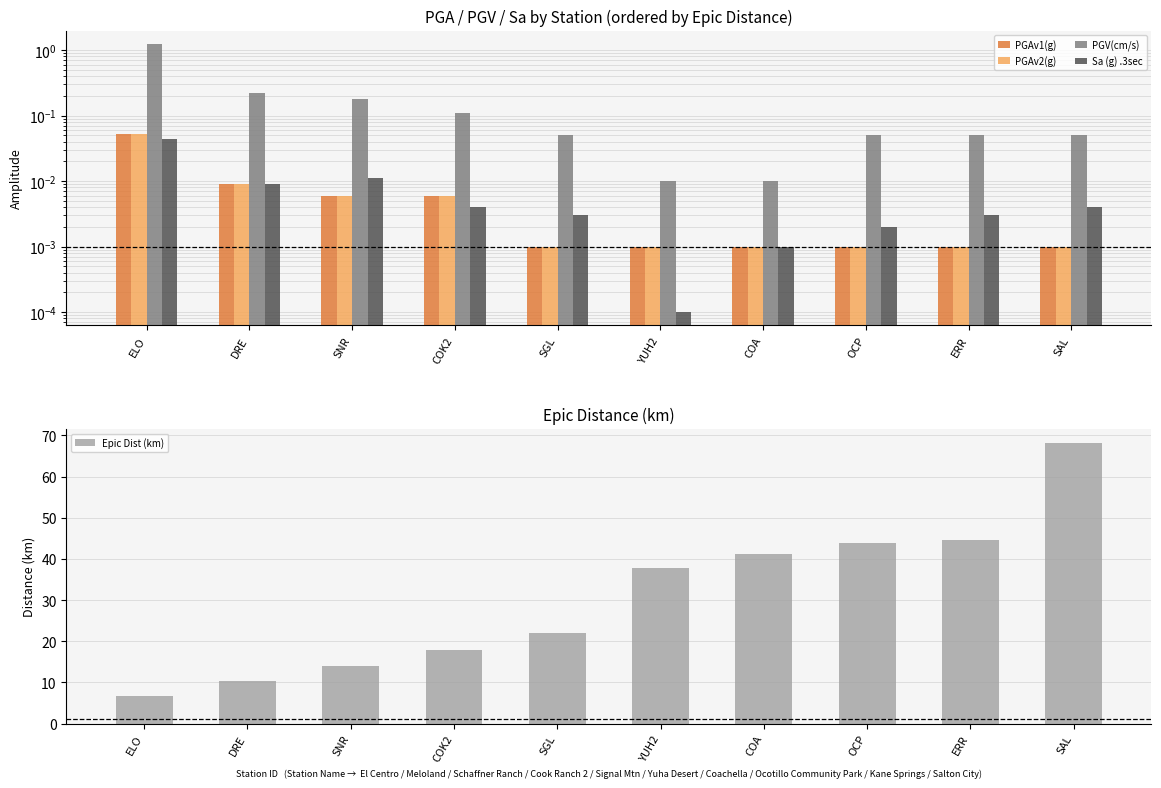

At which label does Epic Dist (km) first exceed 37?

YUH2